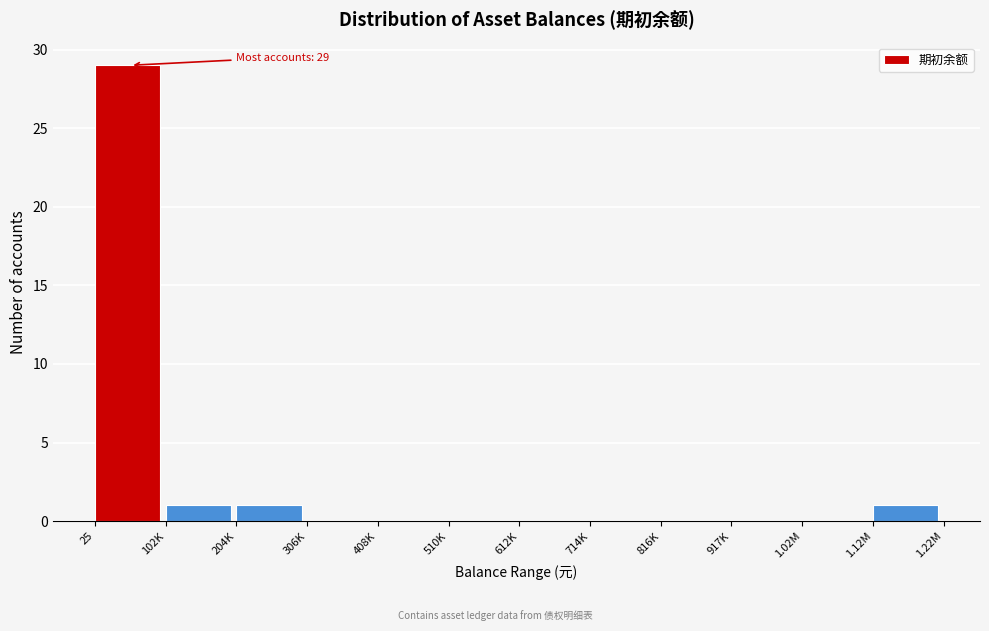

Reading left to right, what are all the values shown in this chart?

25=29	102K=1	204K=1	306K=0	408K=0	510K=0	612K=0	714K=0	816K=0	917K=0	1.02M=0	1.12M=1